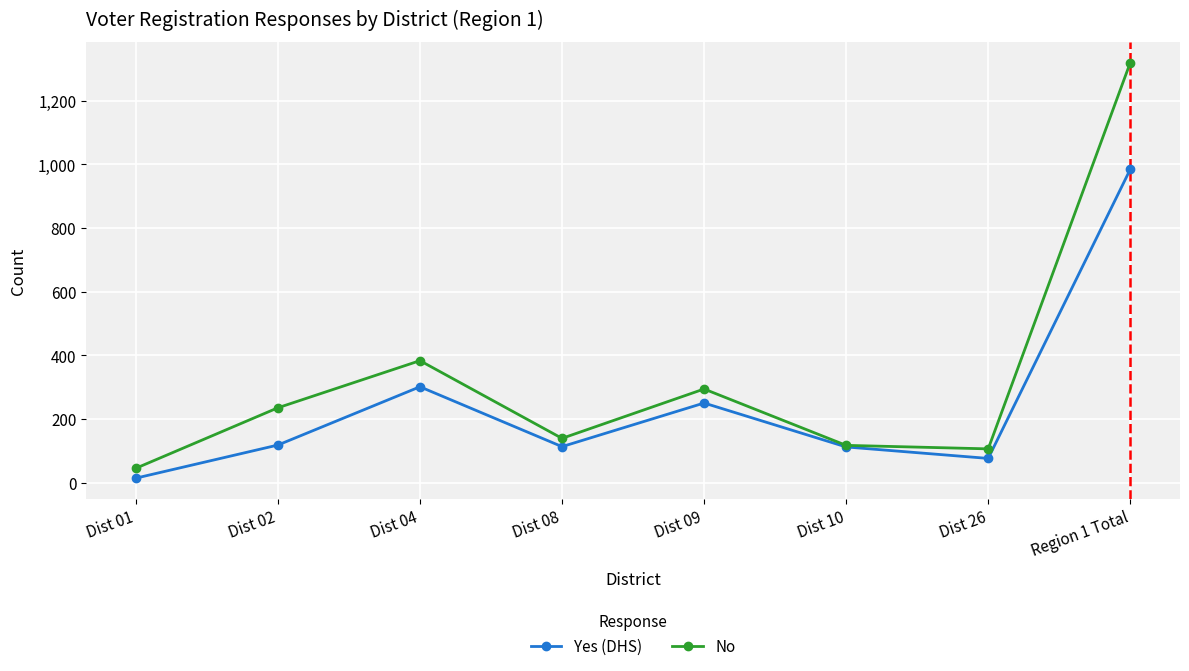

What is the difference between the highest and lowest values at Region 1 Total?

335